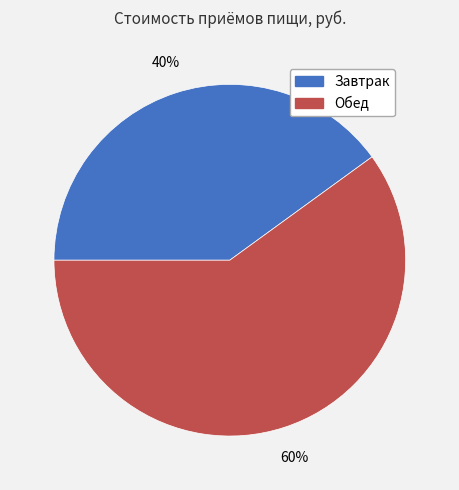

Is it true that Завтрак is 55% of the pie?

False